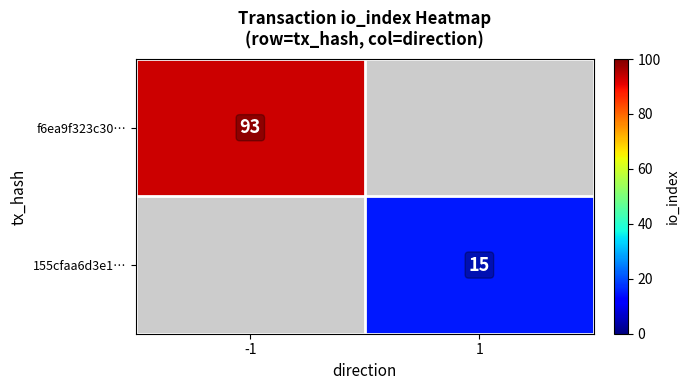

The f6ea9f323c30… series shows 93 at -1. True or false?

True